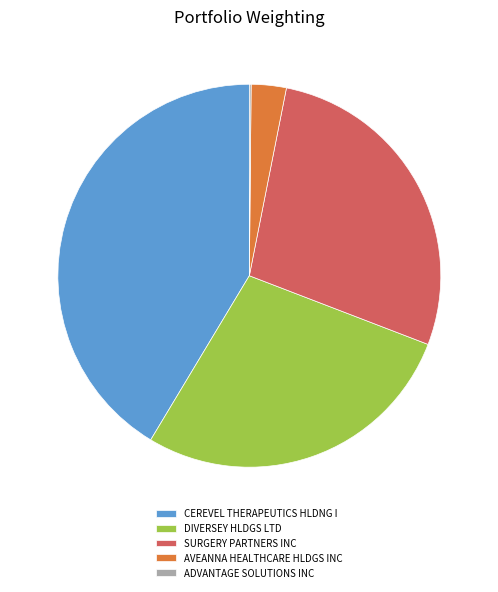

True or false: SURGERY PARTNERS INC accounts for 37% of the total.

False